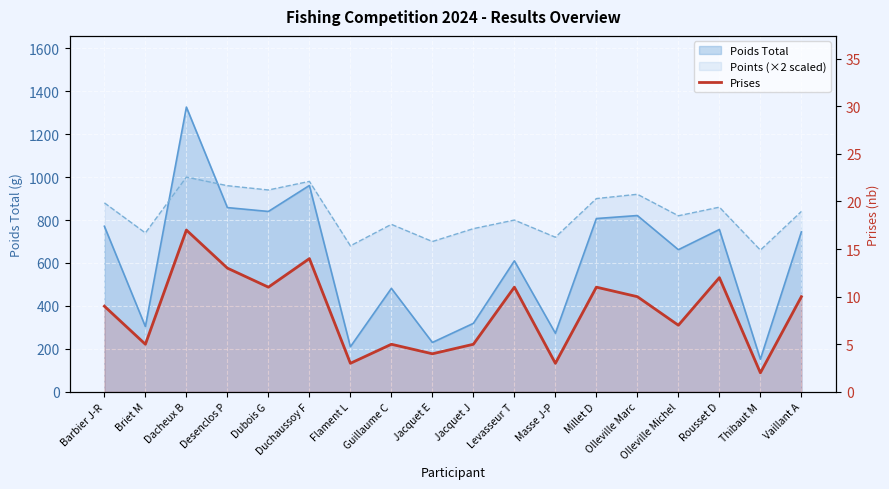

Which category has the highest value across all series?

Dacheux B